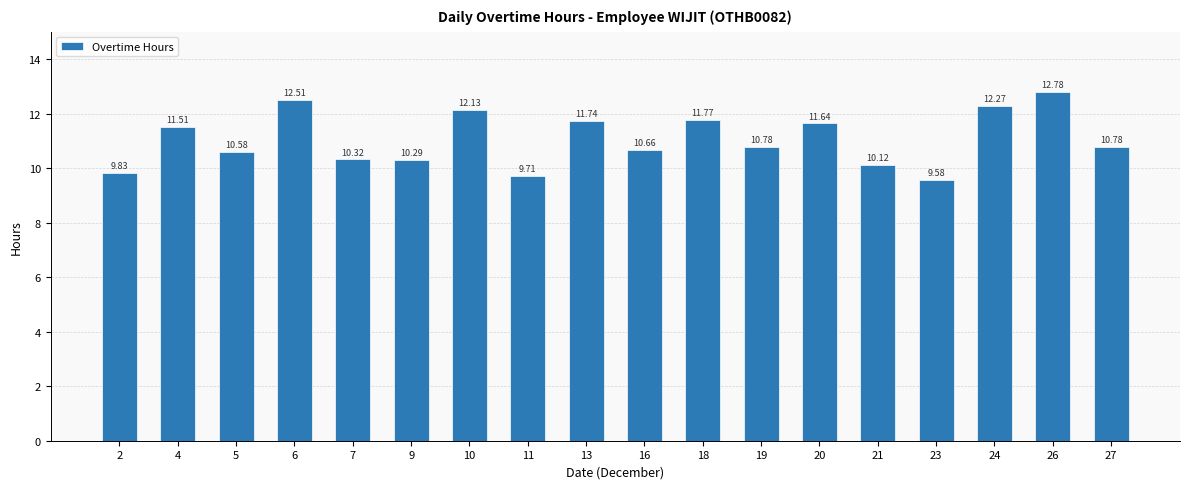

The chart shows a value of 18.3 at 5. True or false?

False